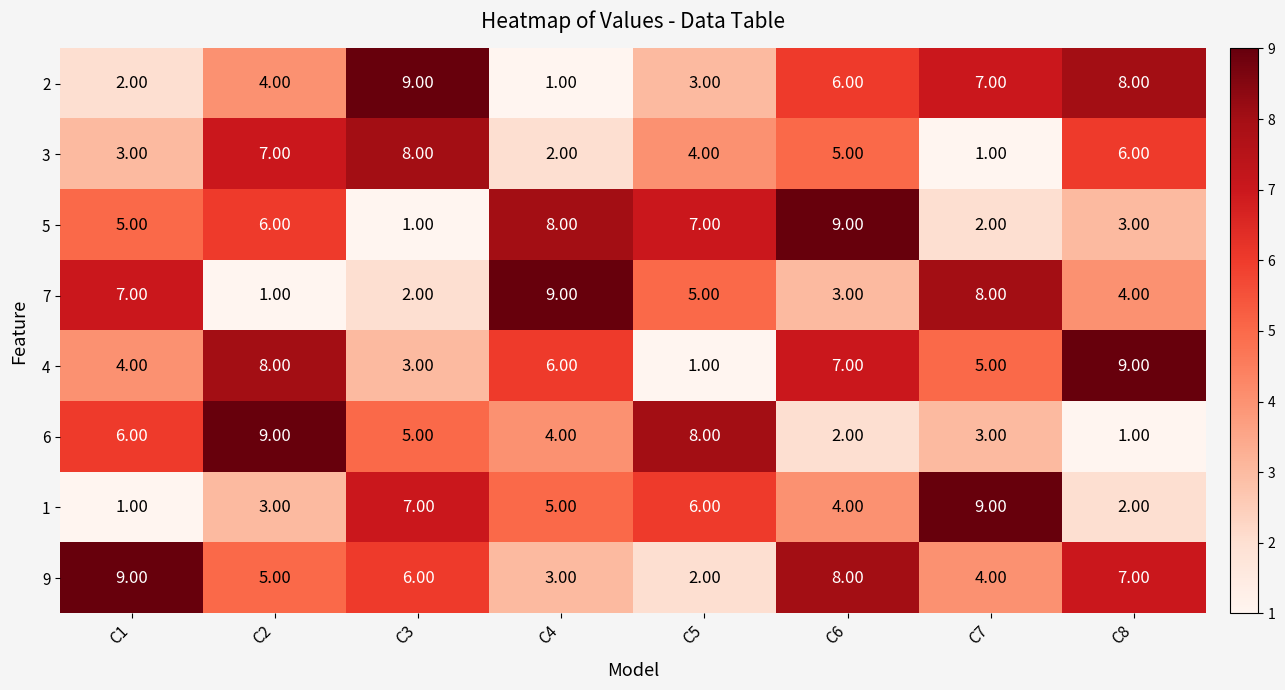

What is the total value across all series at C6?

44